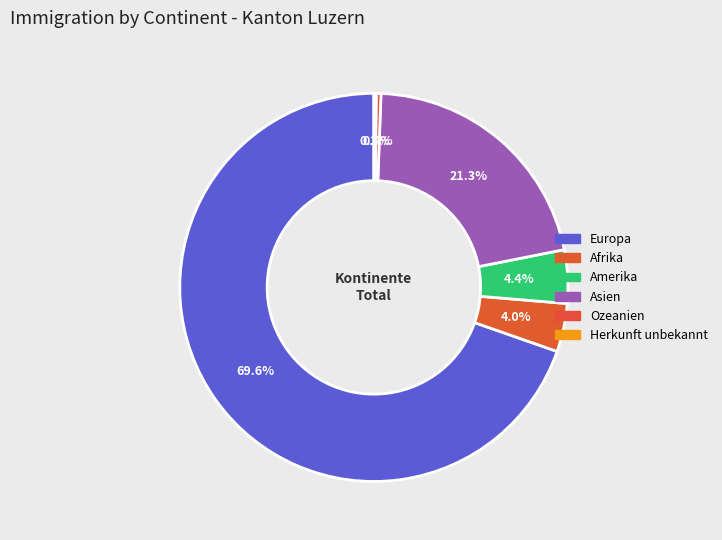

What percentage do Herkunft unbekannt and Europa together represent?

69.8%